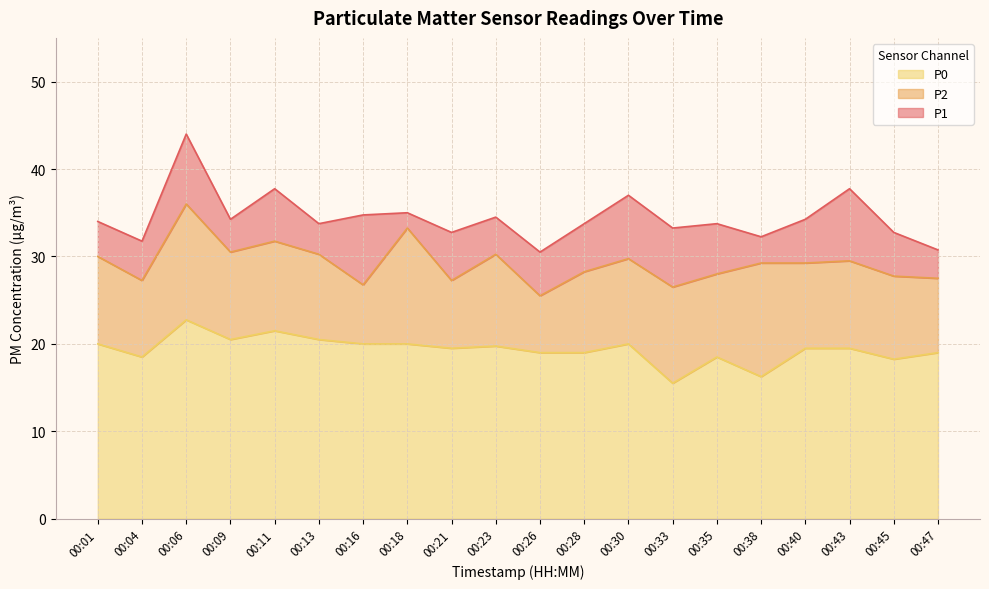

True or false: P1 and P2 cross at least once.

False